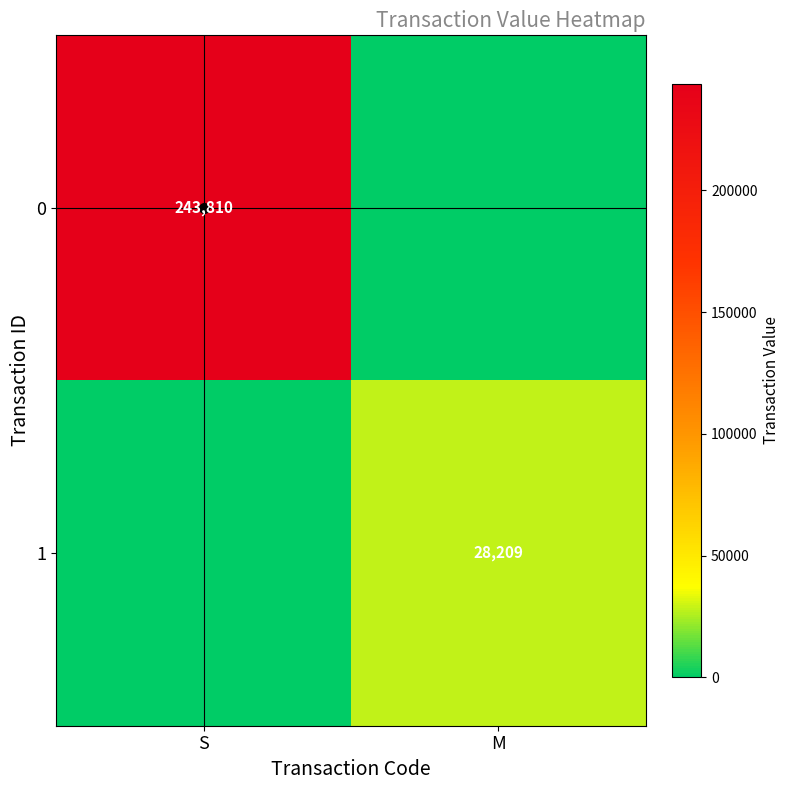

The value of 0 at S is 377265. True or false?

False